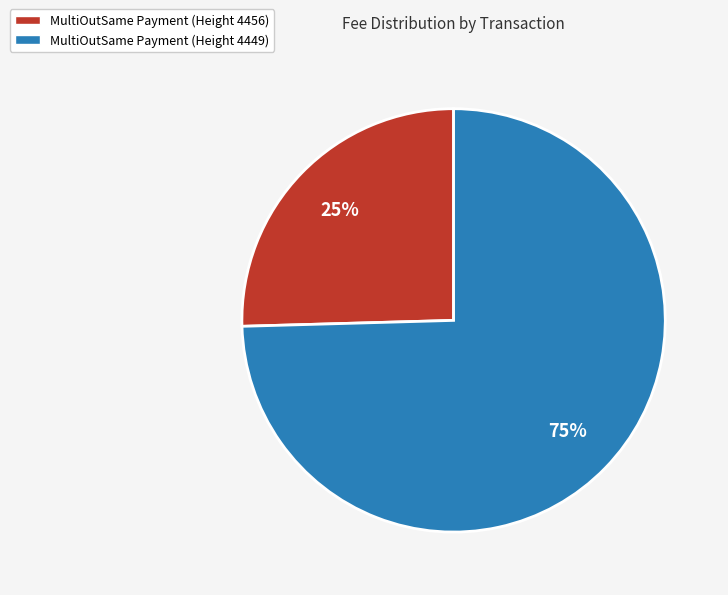

Approximately how many times larger is the value at MultiOutSame Payment (Height 4456) compared to MultiOutSame Payment (Height 4449)?

0.3